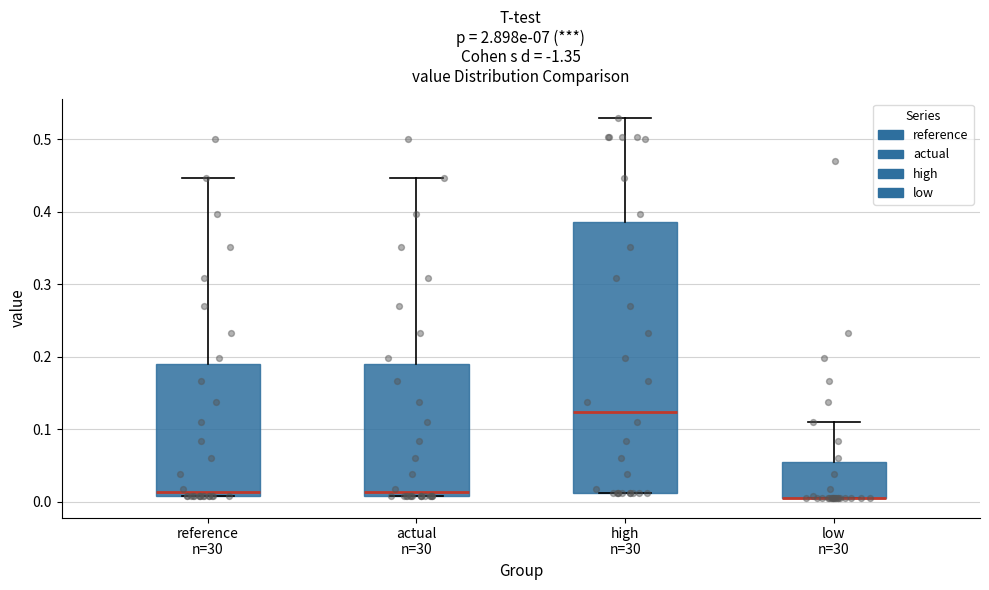

Comparing the boxes themselves (not the whiskers), which one is the tallest?

high n=30